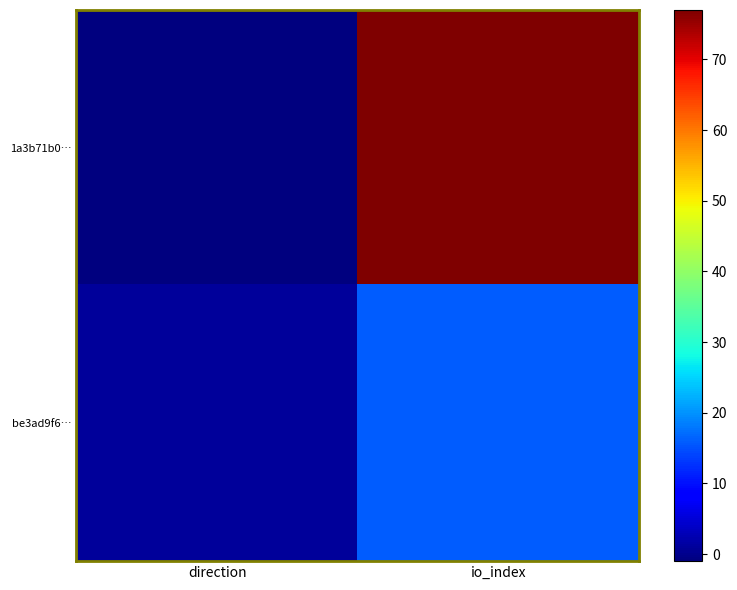

Reading left to right, list all the values displayed in this chart.

1a3b71b0…: direction=-1	io_index=77
be3ad9f6…: direction=1	io_index=16